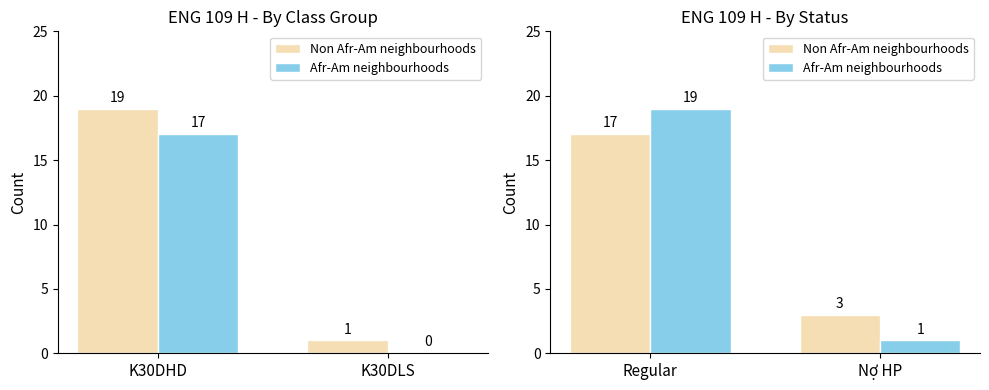

Count the Afr-Am neighbourhoods values in the range 1 to 19.

2